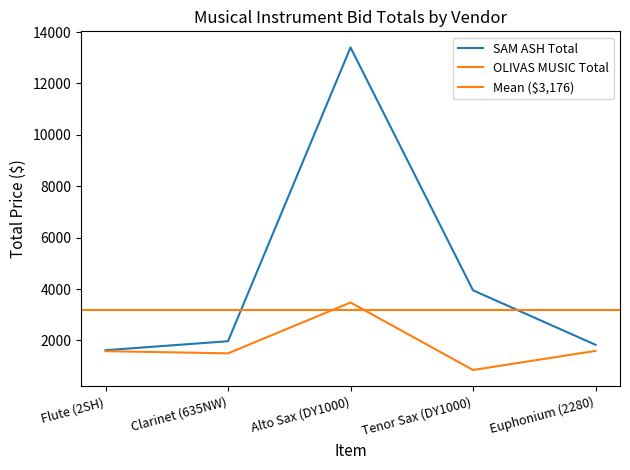

What is the sum of the SAM ASH Total values at Clarinet (635NW) and Tenor Sax (DY1000)?

5919.0